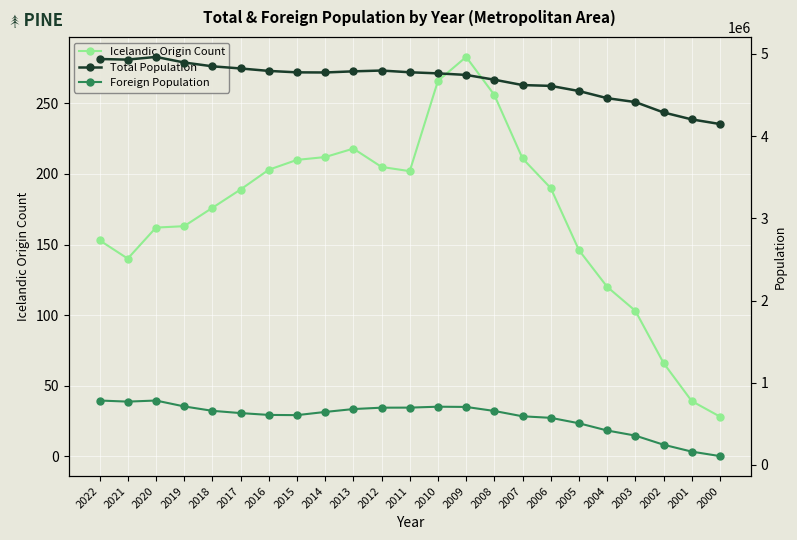

Rank the series by their maximum value, from highest to lowest.

Total Population, Foreign Population, Icelandic Origin Count